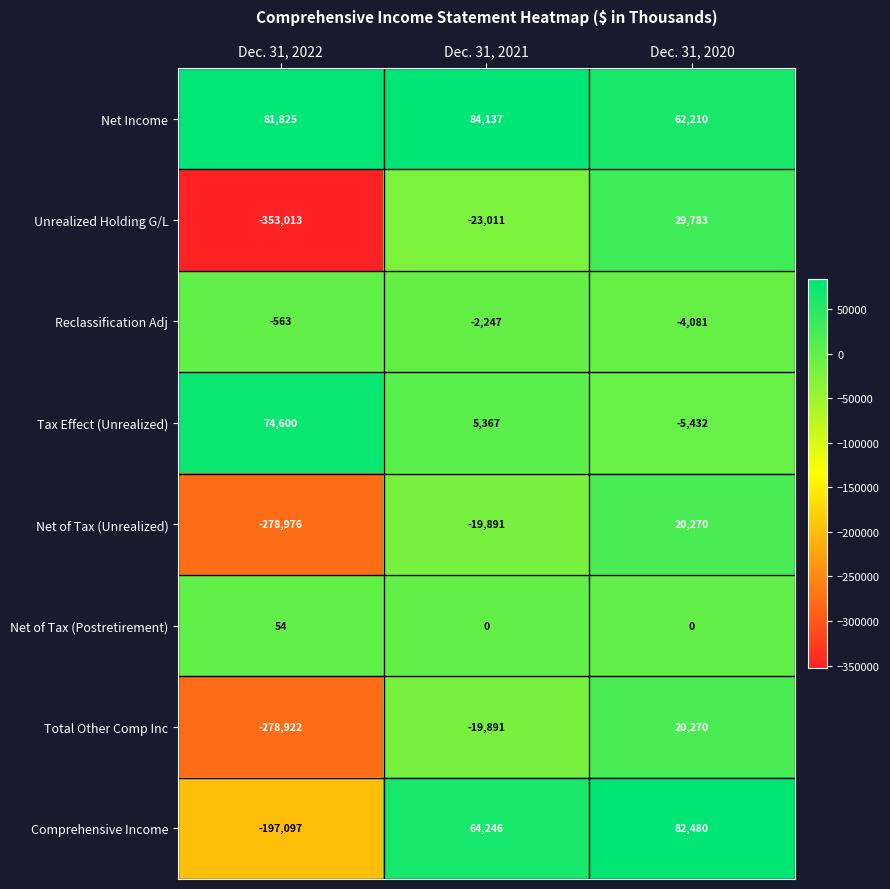

List the labels in order of Reclassification Adj value, largest first.

Dec. 31, 2022, Dec. 31, 2021, Dec. 31, 2020